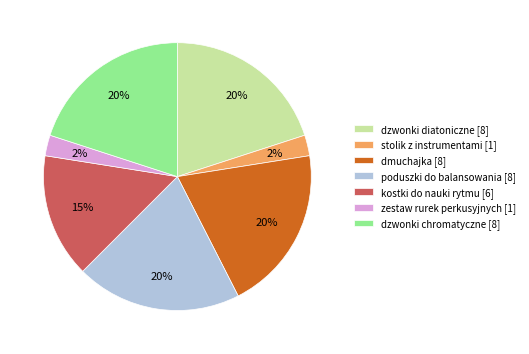

To the nearest percent, what is the average slice percentage?

14%